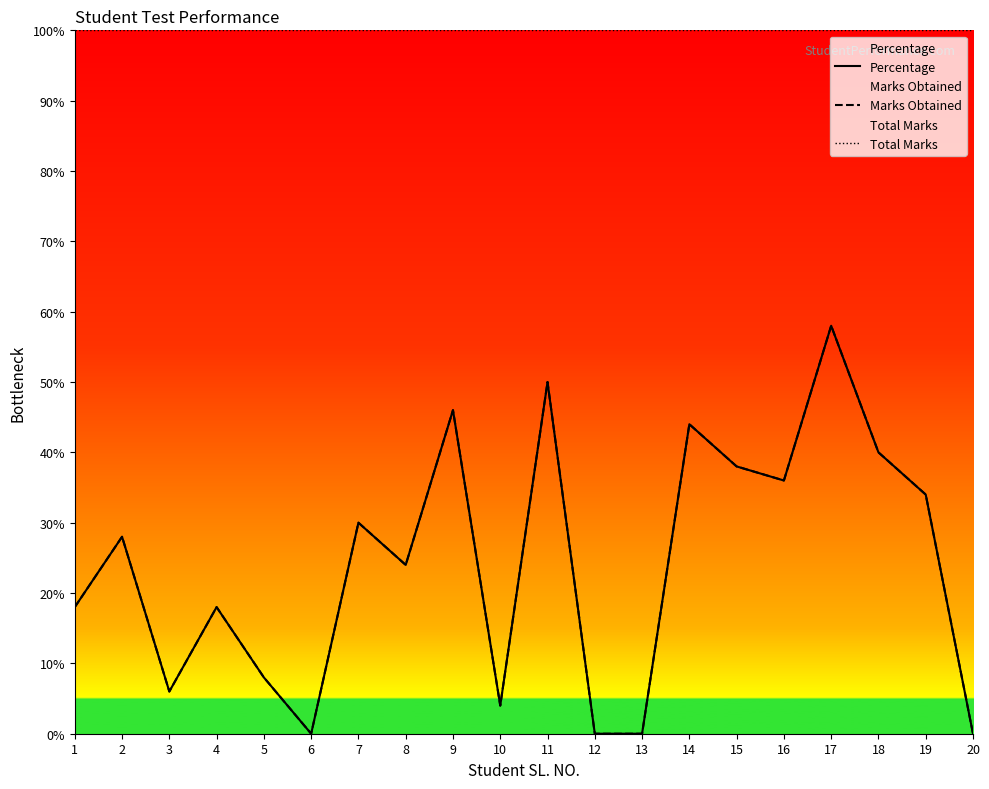

What is the total value across all series at 17?

216.0